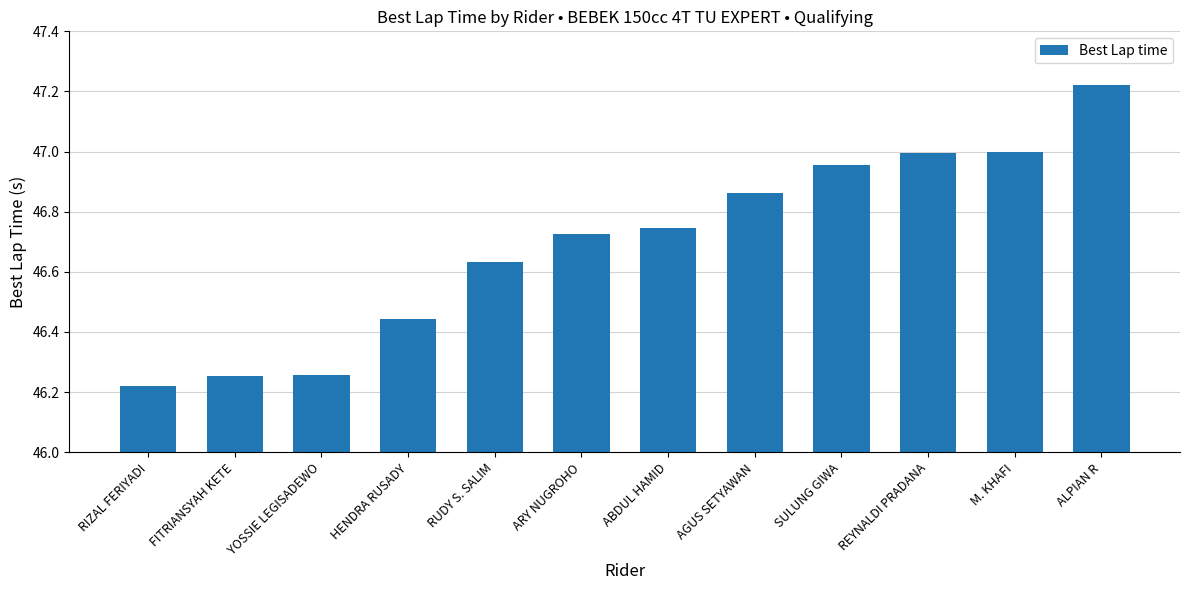

The chart shows a value of 76.8 at YOSSIE LEGISADEWO. True or false?

False